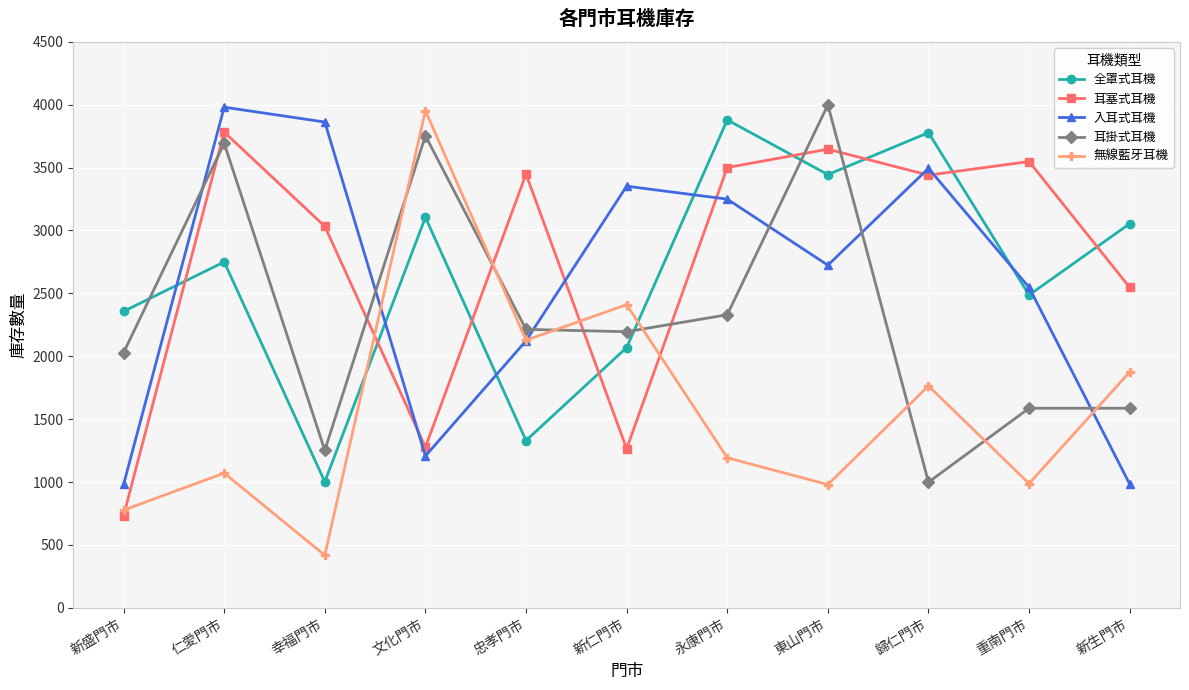

What is the average value of the 耳塞式耳機 series?

2747